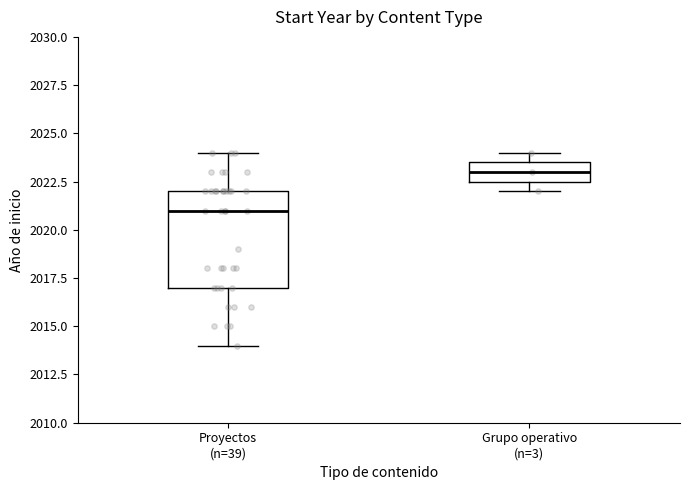

Which box is the tallest, from its lower edge to its upper edge?

Proyectos (n=39)